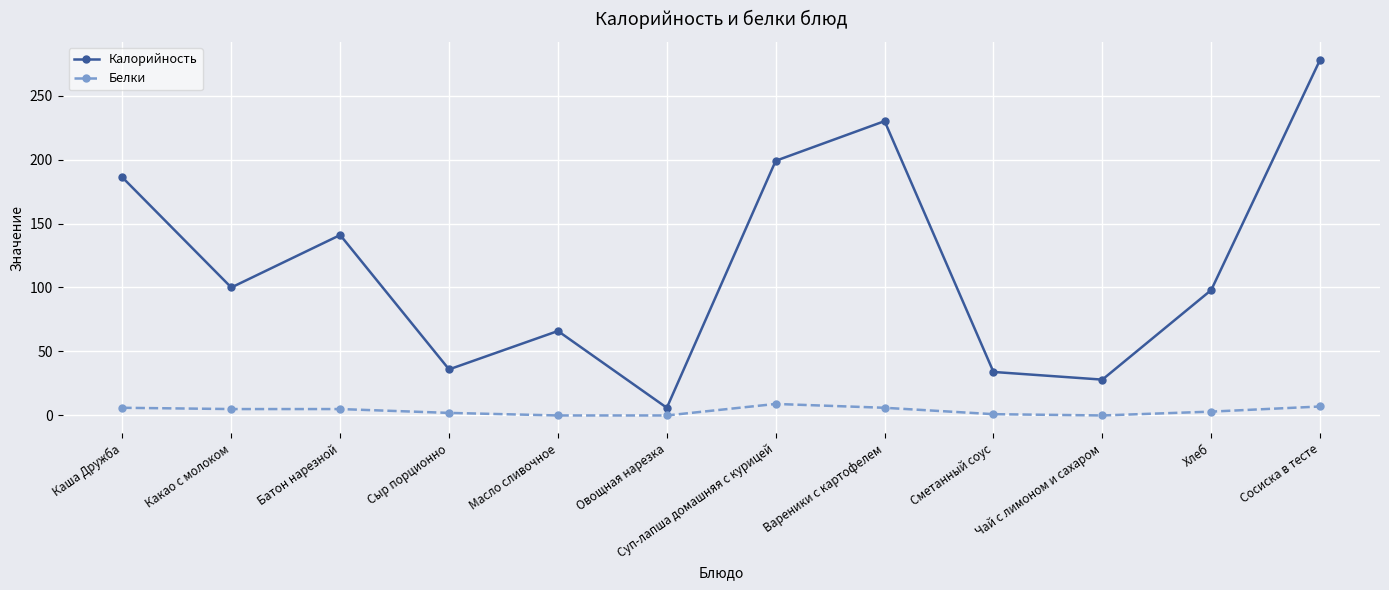

At which label does Калорийность first exceed 100?

Каша Дружба